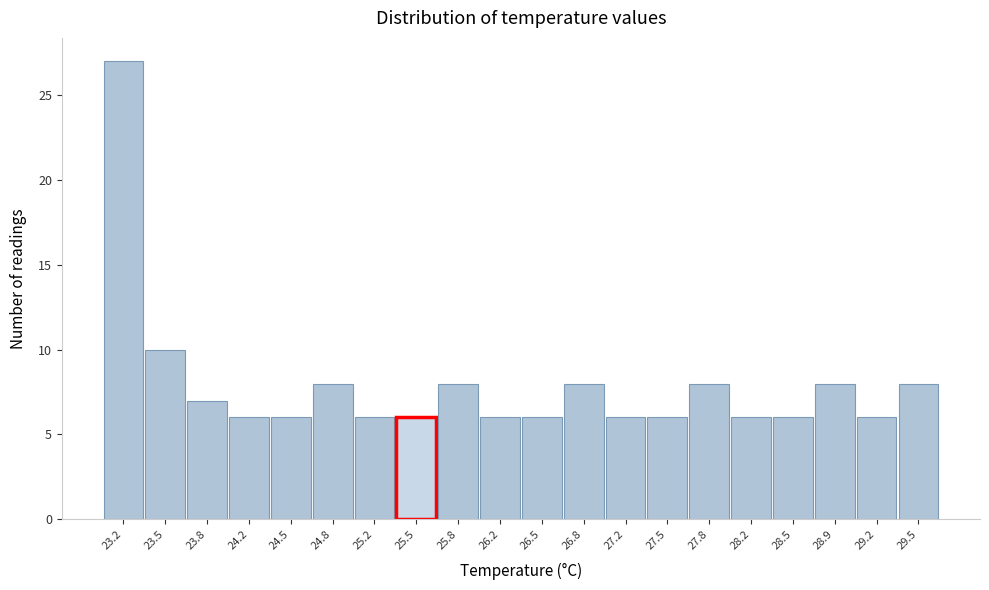

Which range on the x-axis has the tallest bar?

23.000 to 23.335